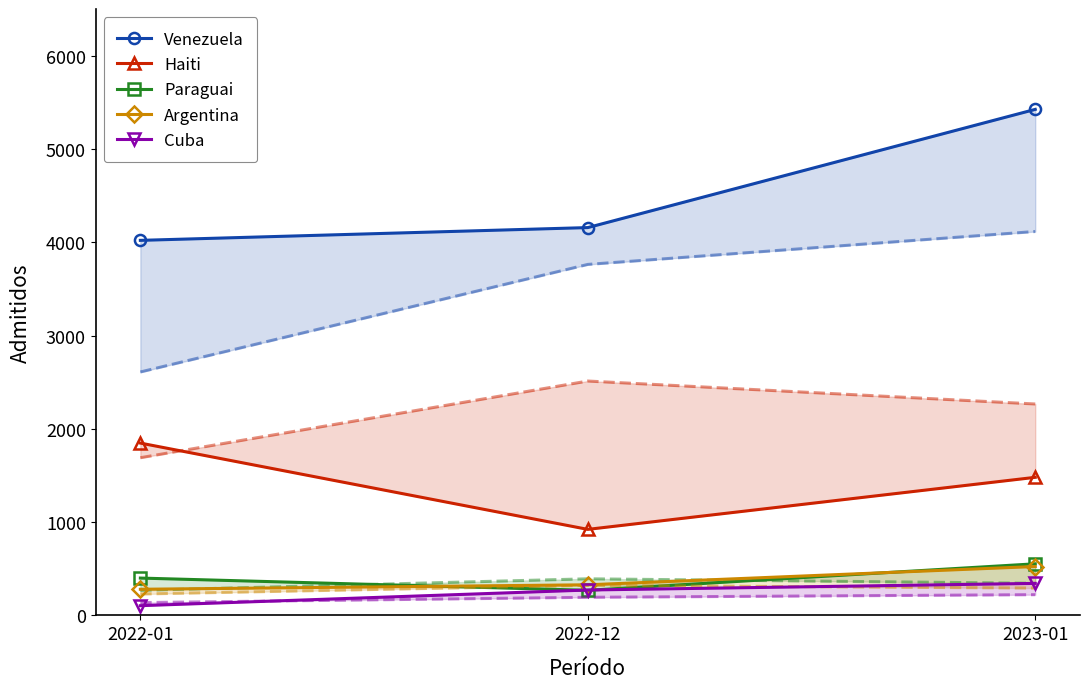

What is the sum of the Paraguai values at 2022-01 and 2022-12?

669